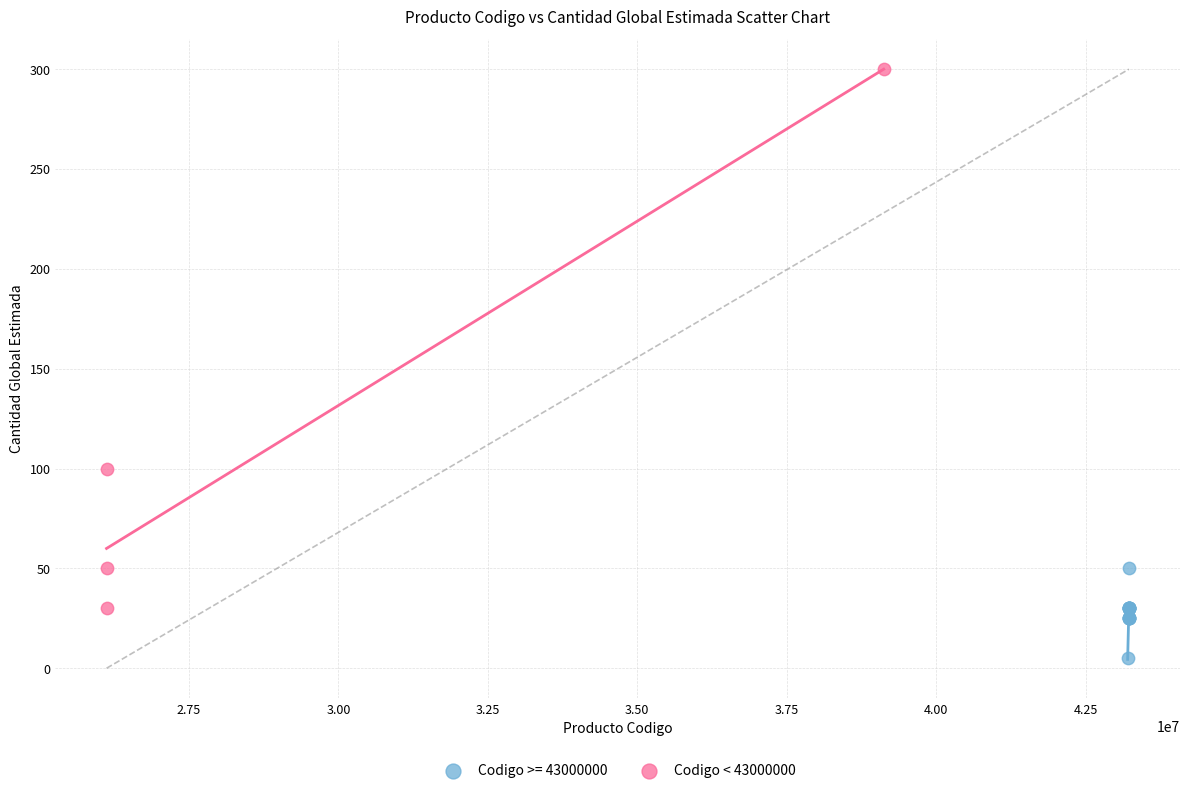

Which series reaches the minimum Y coordinate?

Codigo >= 43000000